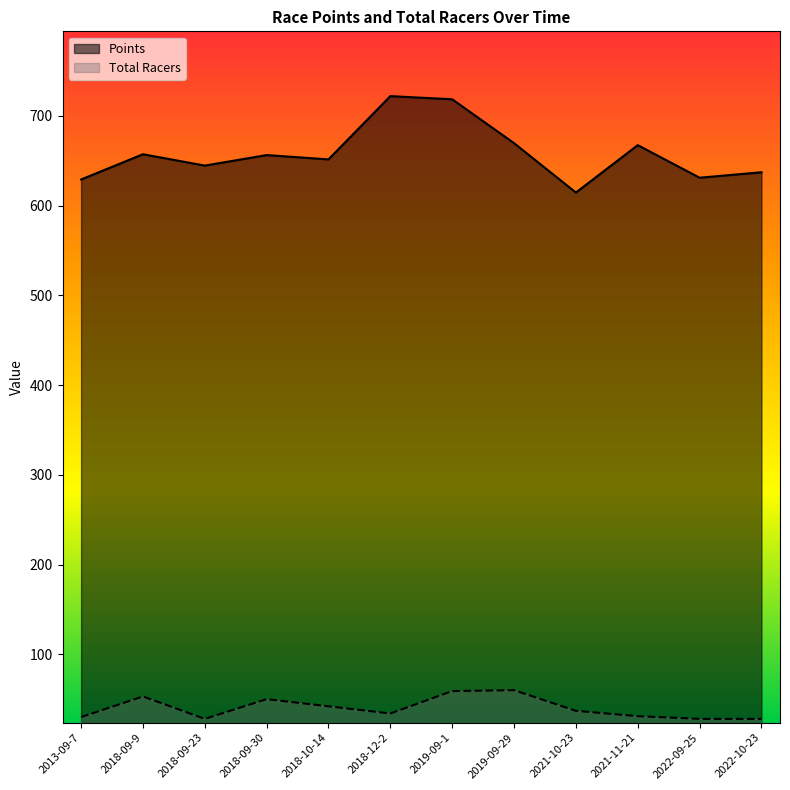

Does the chart display data point markers on the line(s)?

No